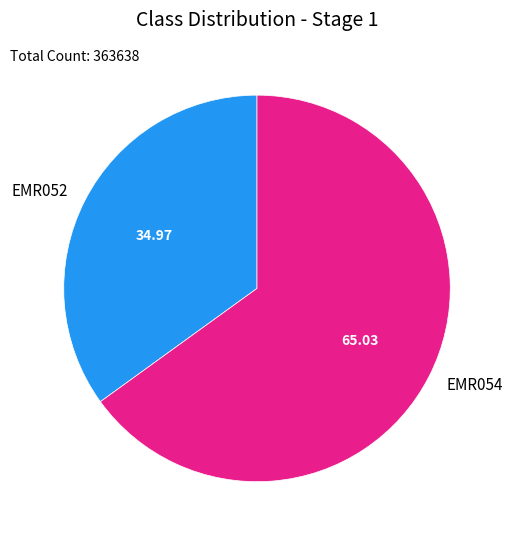

Is it true that EMR054 is 50% of the pie?

False